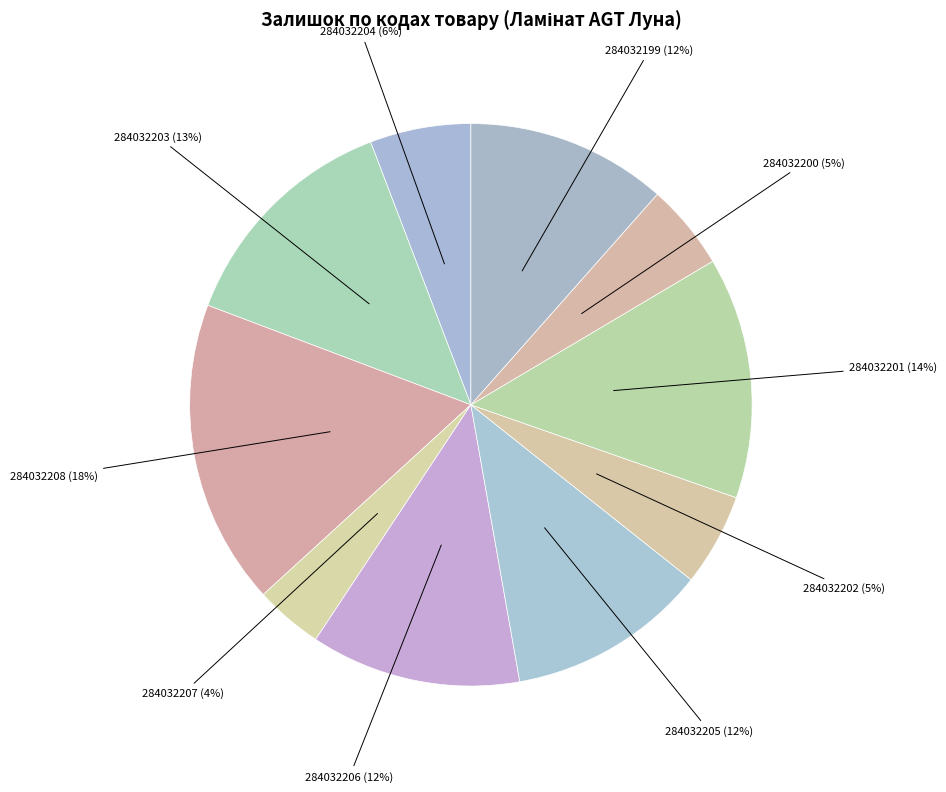

Count the number of slices in the pie.

10